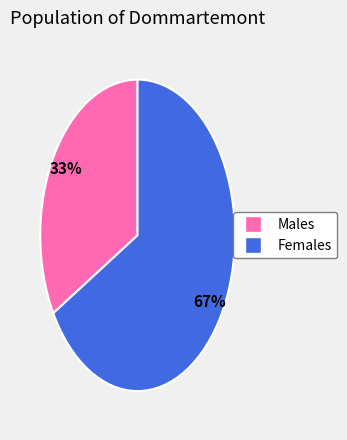

To the nearest percent, what is the average slice percentage?

50%